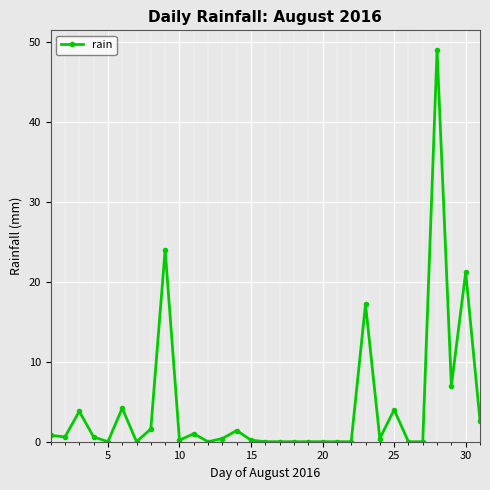

What is the greatest value displayed?

49.0